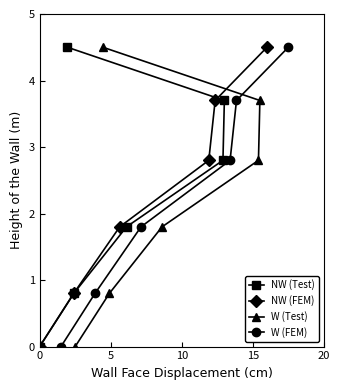

What is the highest value of the NW (Test) series?

4.5